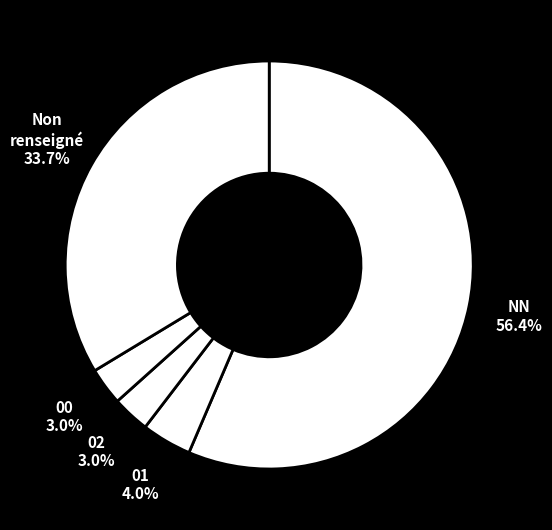

How many segments does this pie chart have?

5